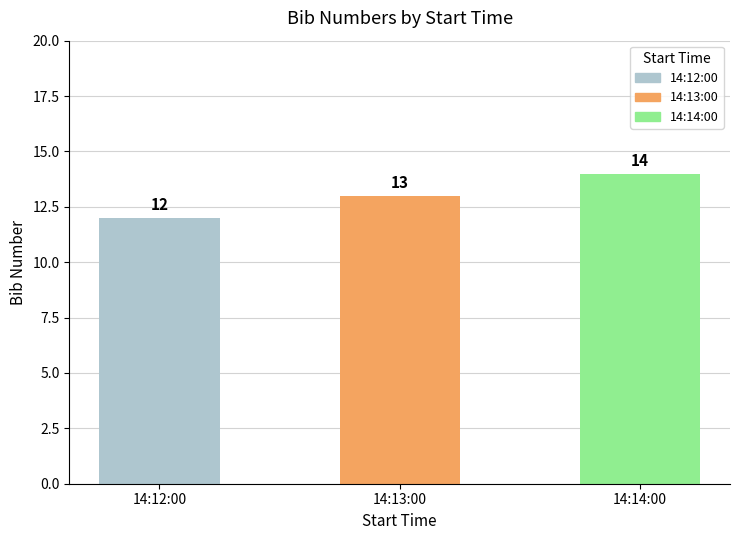

Is it true that the value at 14:14:00 is 5?

False